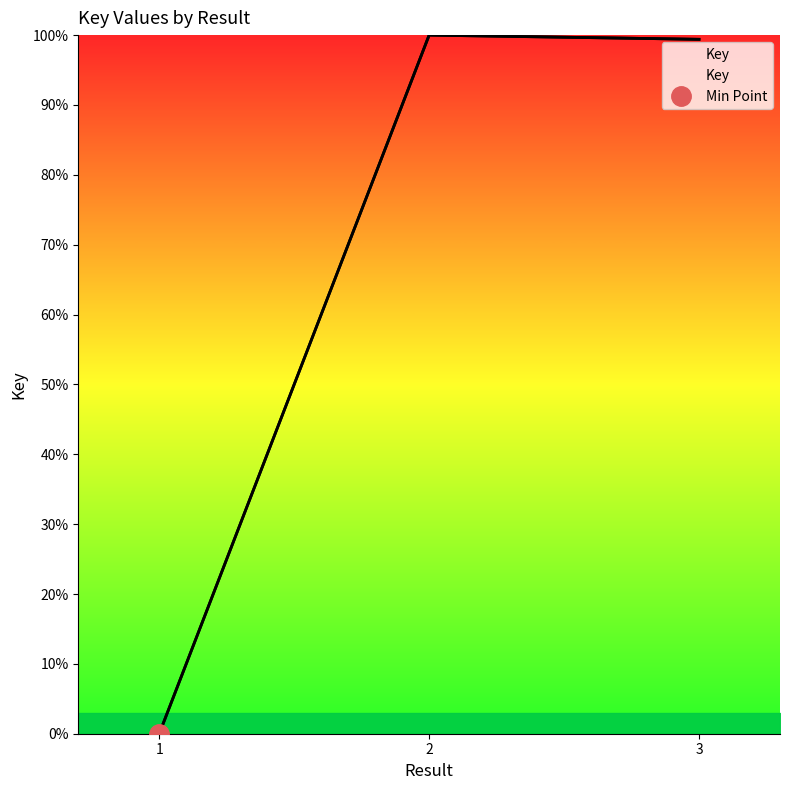

Count the number of categories in the chart.

3